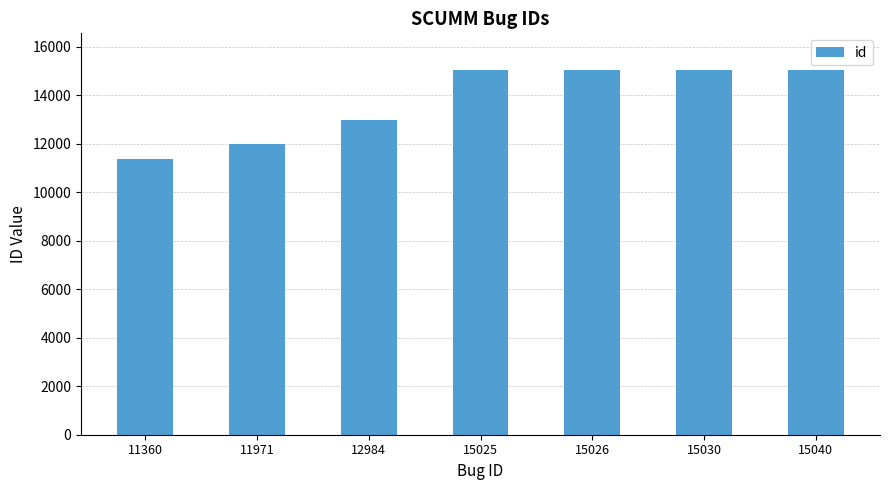

What is the ratio of the value at 12984 to the value at 15030?

0.9